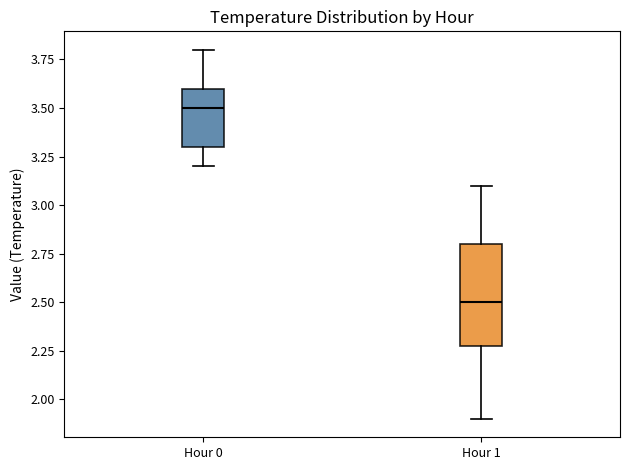

Which box is the tallest, from its lower edge to its upper edge?

Hour 1